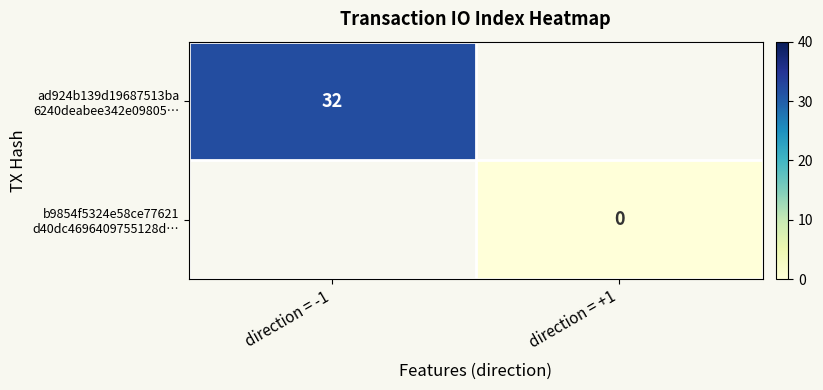

Which series has the widest spread of values?

ad924b139d19687513ba 6240deabee342e09805…